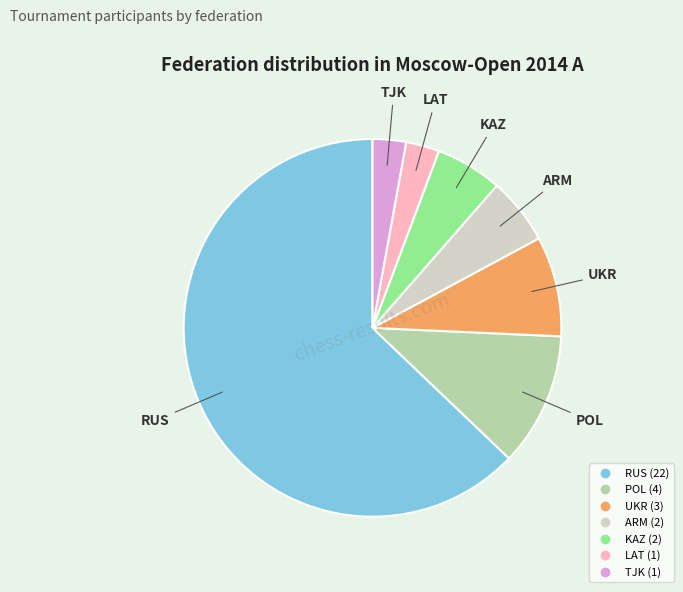

Between LAT and KAZ, which is larger?

KAZ